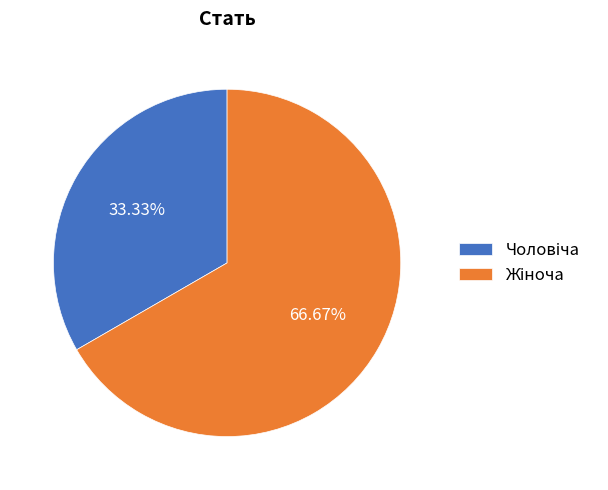

Is there a majority slice in this chart?

Yes